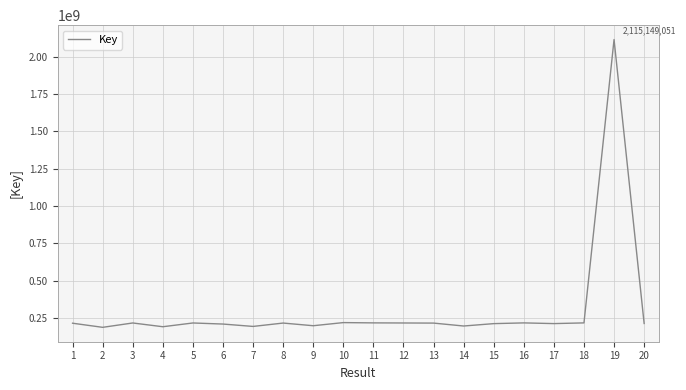

What is the minimum value shown in the chart?

186610055